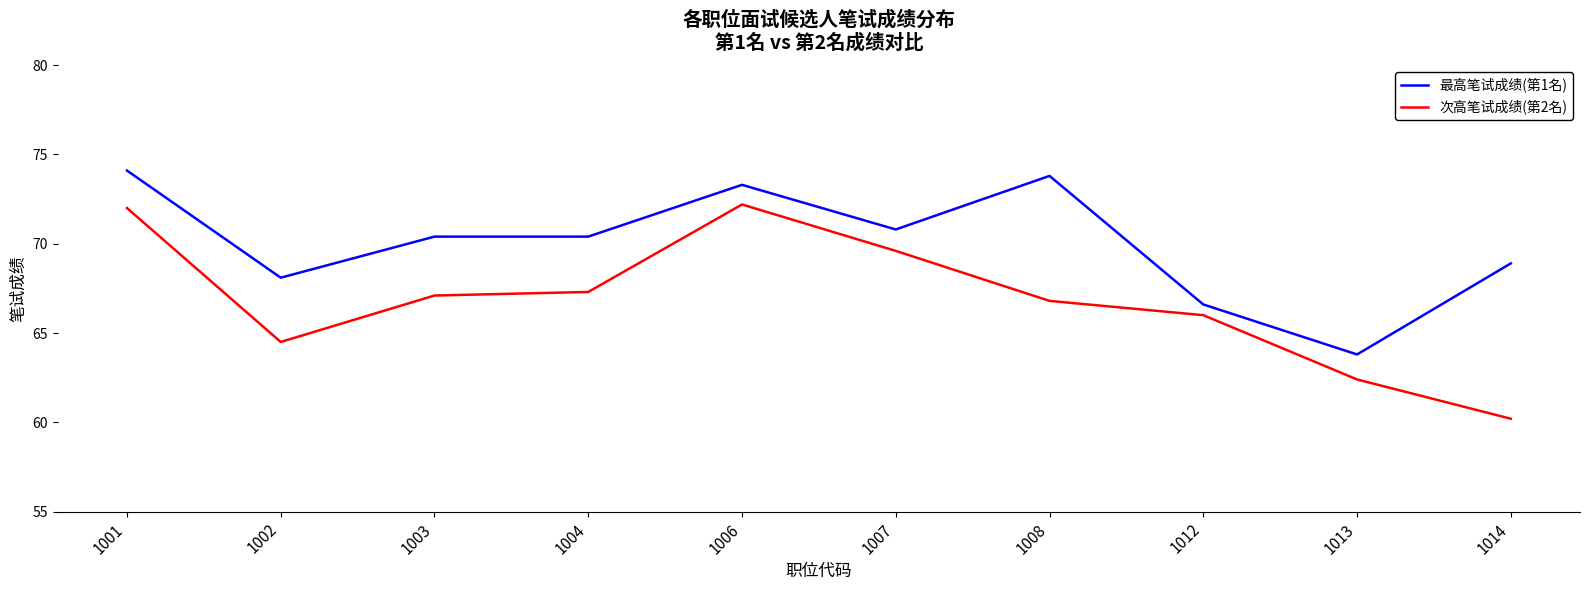

True or false: 次高笔试成绩(第2名) and 最高笔试成绩(第1名) intersect in this chart.

False